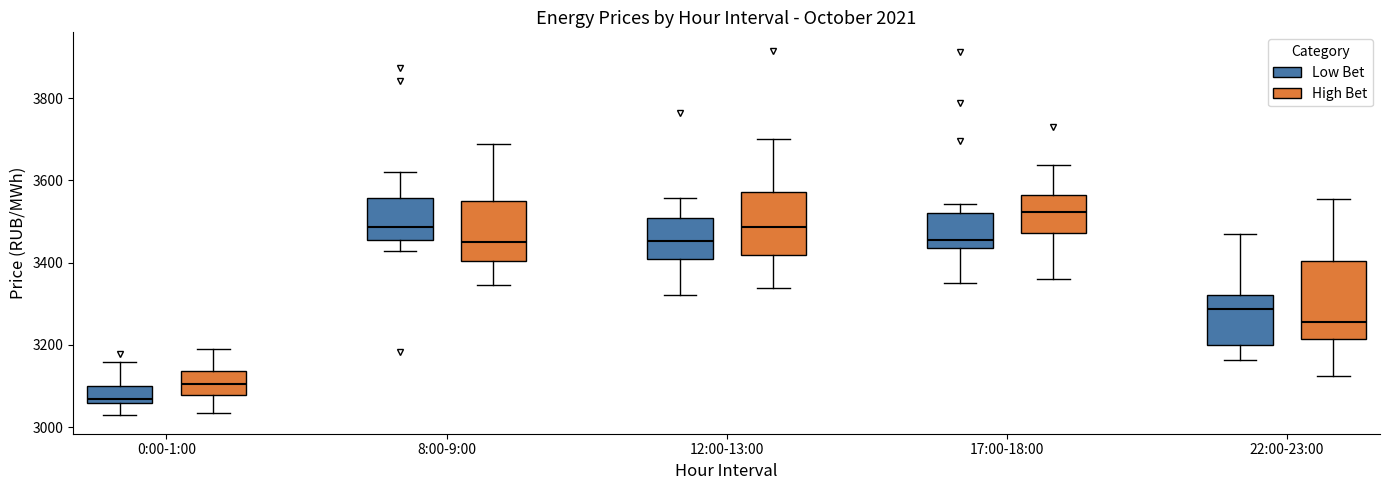

Which box is the tallest, from its lower edge to its upper edge?

22:00-23:00 (High Bet)